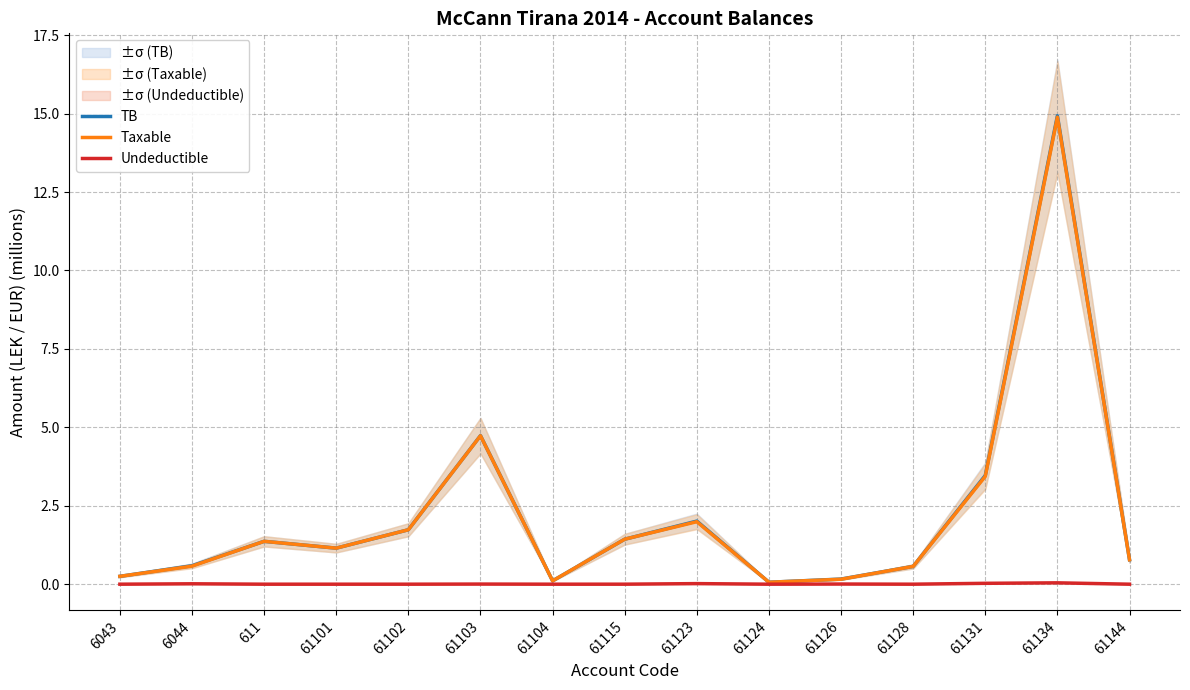

Is it true that TB equals 1.7 at 61102?

True